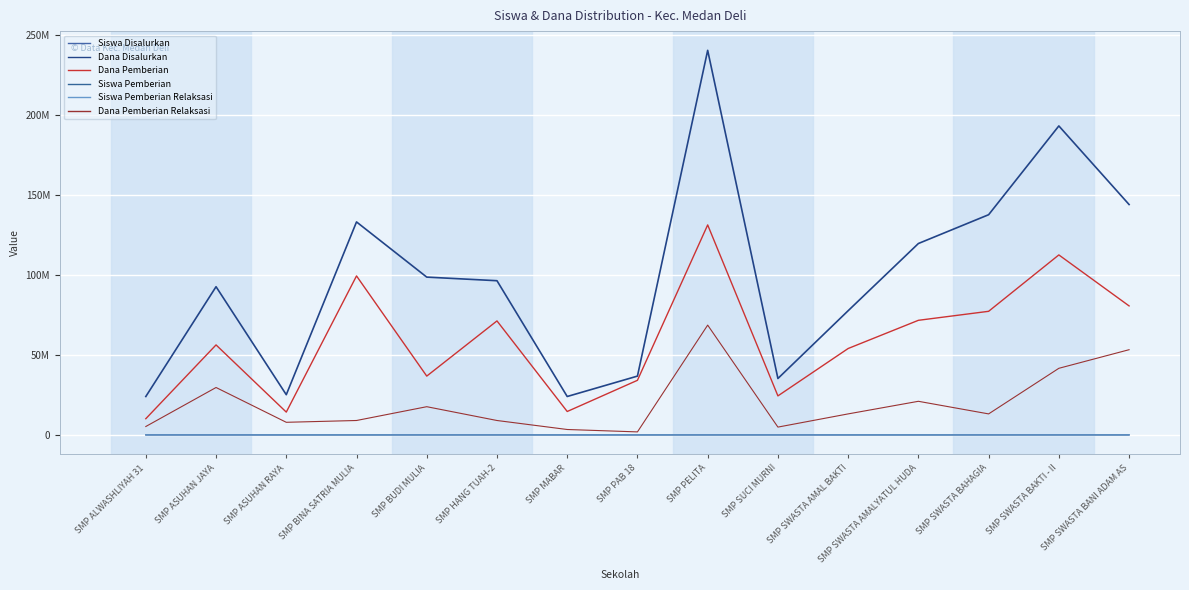

Does the chart have visible grid lines?

Yes